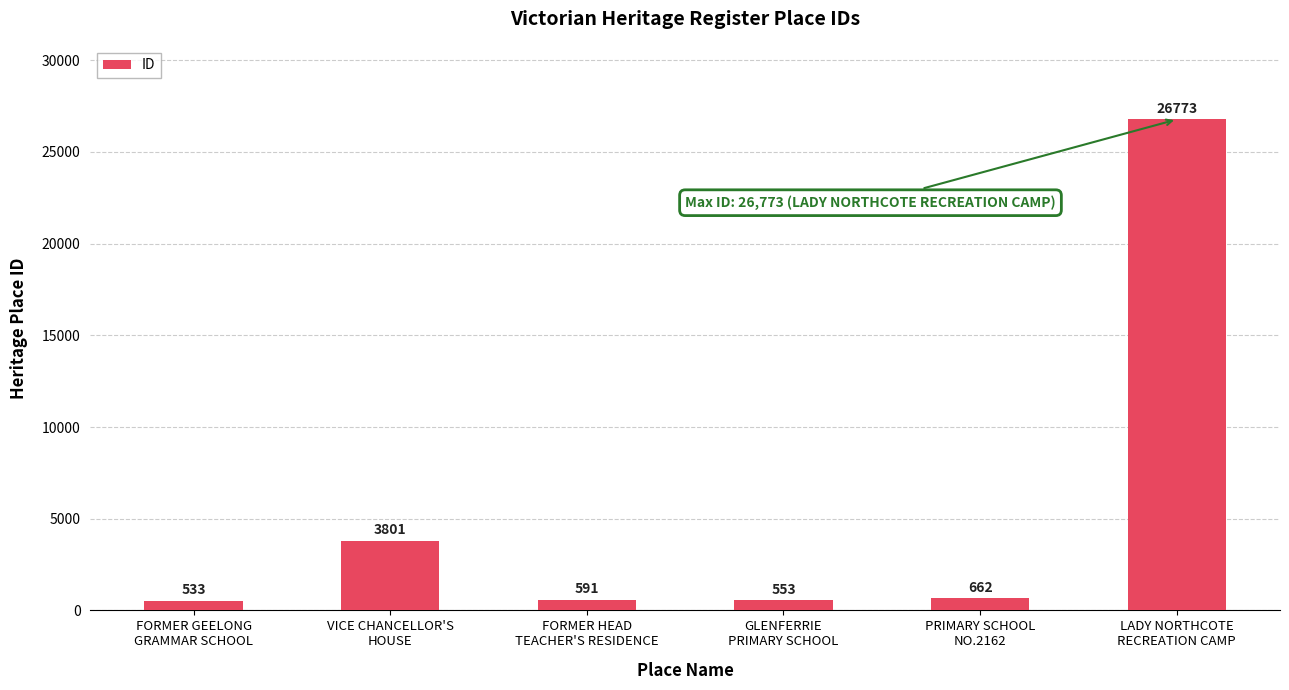

What is the value of the 2nd bar from the left?

3801